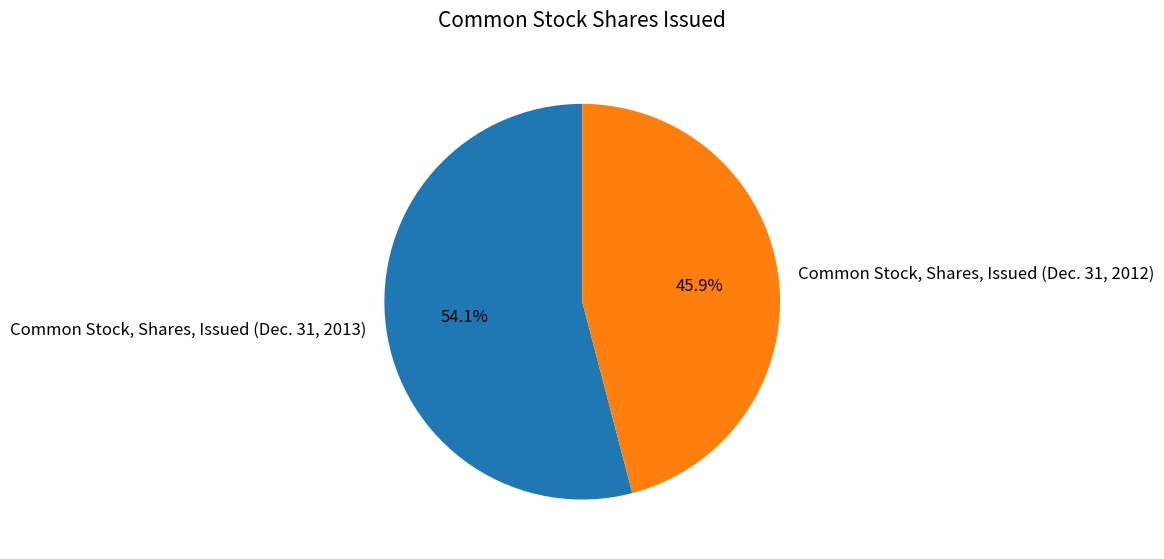

Rank the categories by value from lowest to highest.

Common Stock, Shares, Issued (Dec. 31, 2012), Common Stock, Shares, Issued (Dec. 31, 2013)